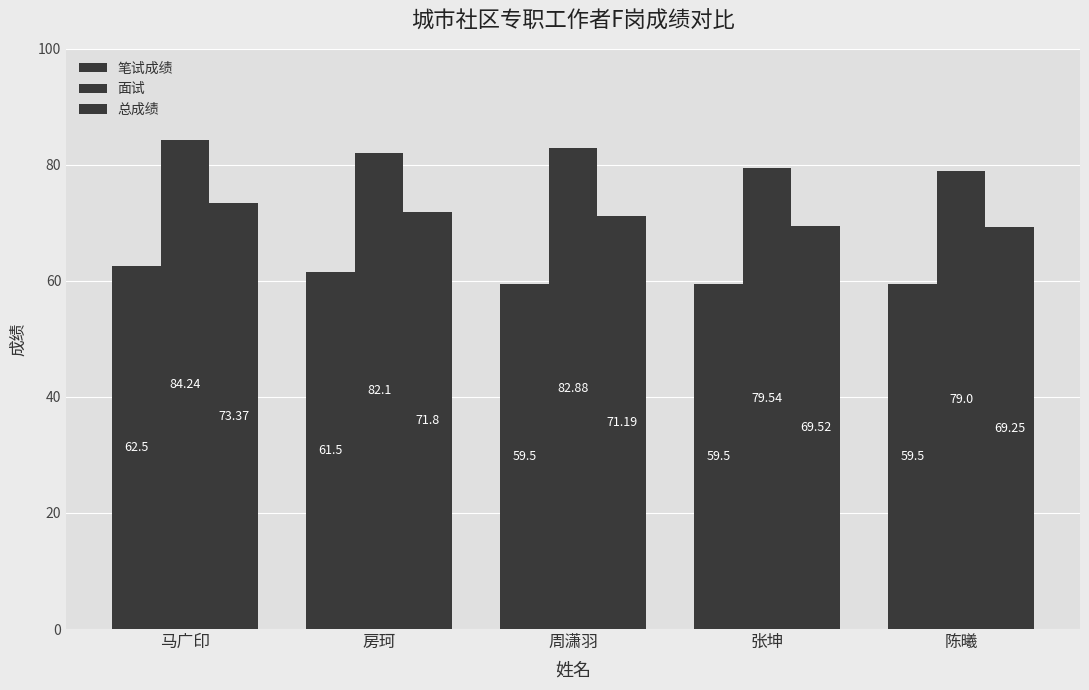

How many series are shown in this chart?

3